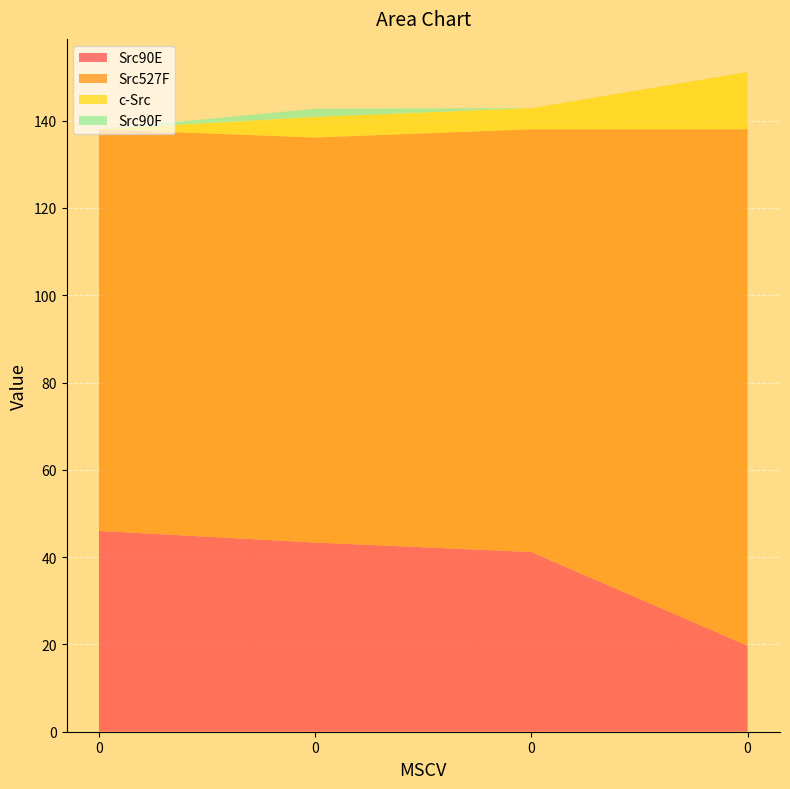

Reading right to left, transcribe all the data shown in this chart.

Src90E: 0=19.7	0=41.2	0=43.3	0=46.0
Src527F: 0=118.3	0=96.9	0=92.8	0=92.0
c-Src: 0=13.1	0=4.8	0=4.7	0=0.0
Src90F: 0=0.0	0=0.0	0=1.9	0=0.0